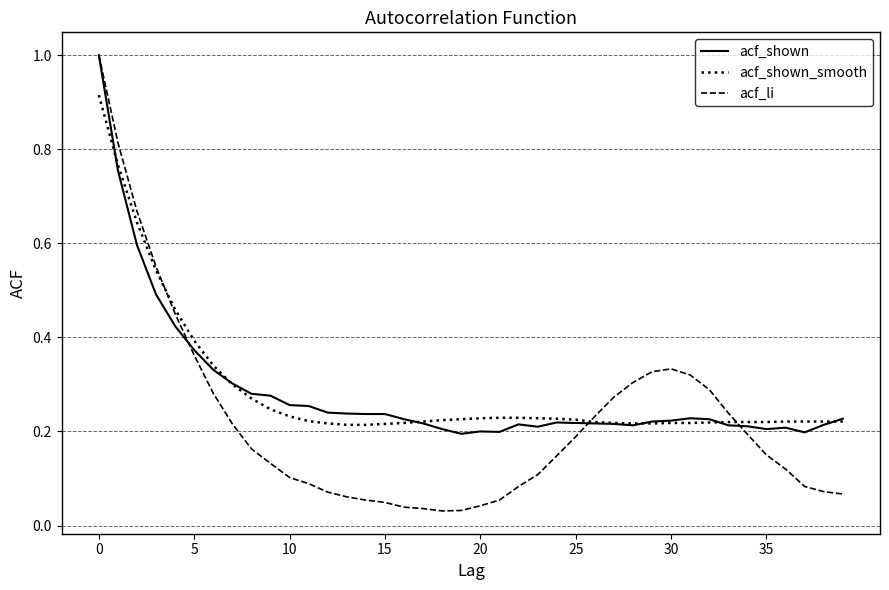

How many times do acf_shown and acf_shown_smooth cross each other?

6